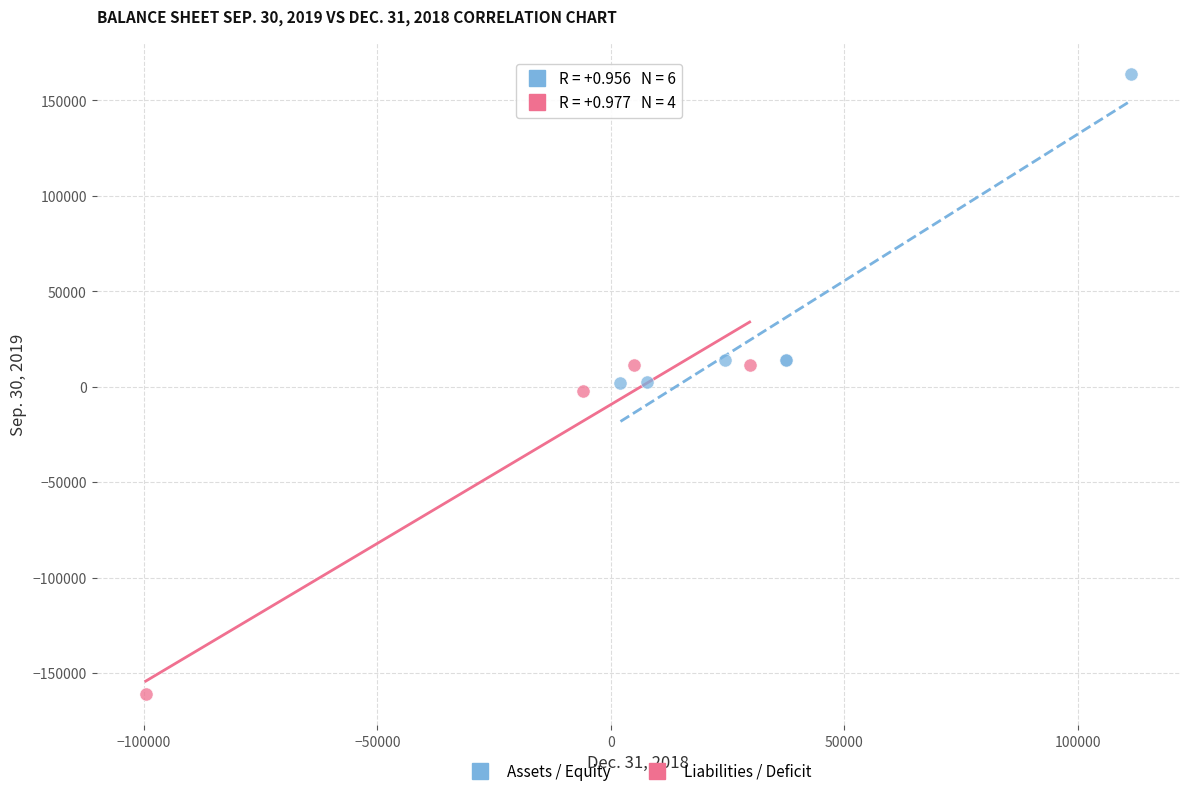

Which series contains the lowest Y value?

Liabilities / Deficit